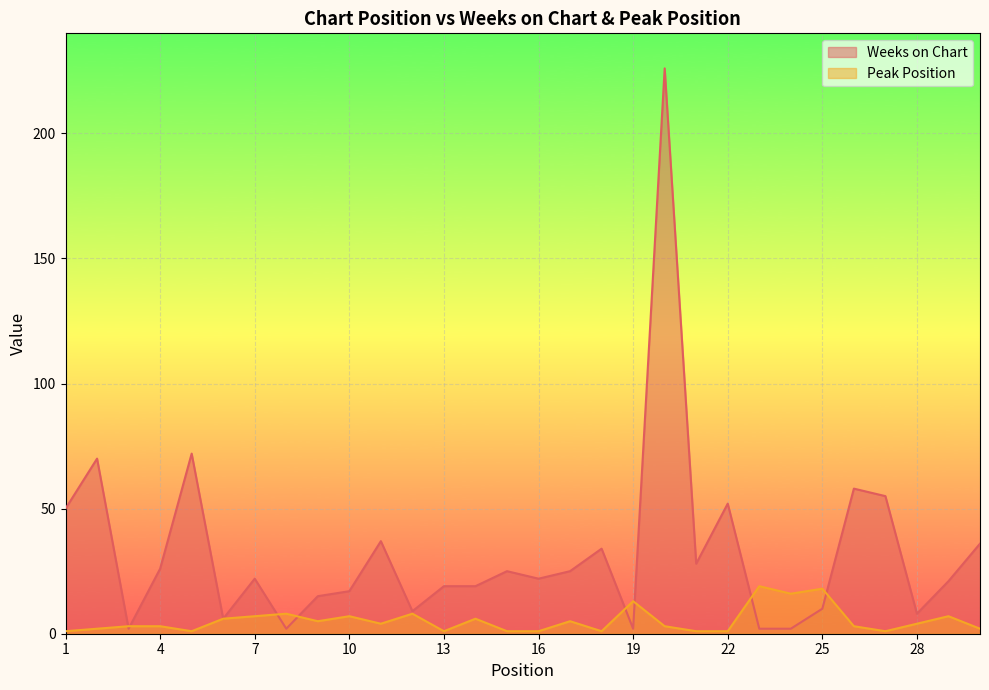

What is the difference between the maximum and minimum values in the Weeks on Chart series?

224